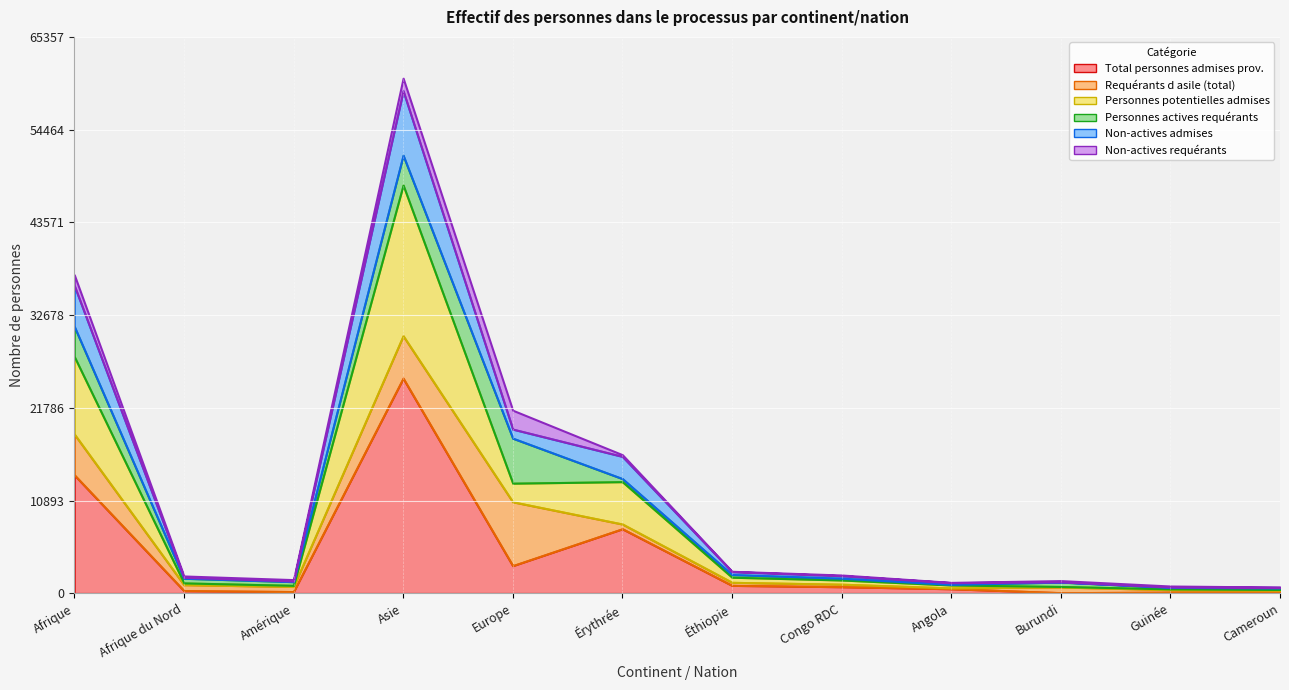

List the series in order of their peak value, lowest first.

Non-actives requérants, Personnes actives requérants, Requérants d asile (total), Non-actives admises, Personnes potentielles admises, Total personnes admises prov.